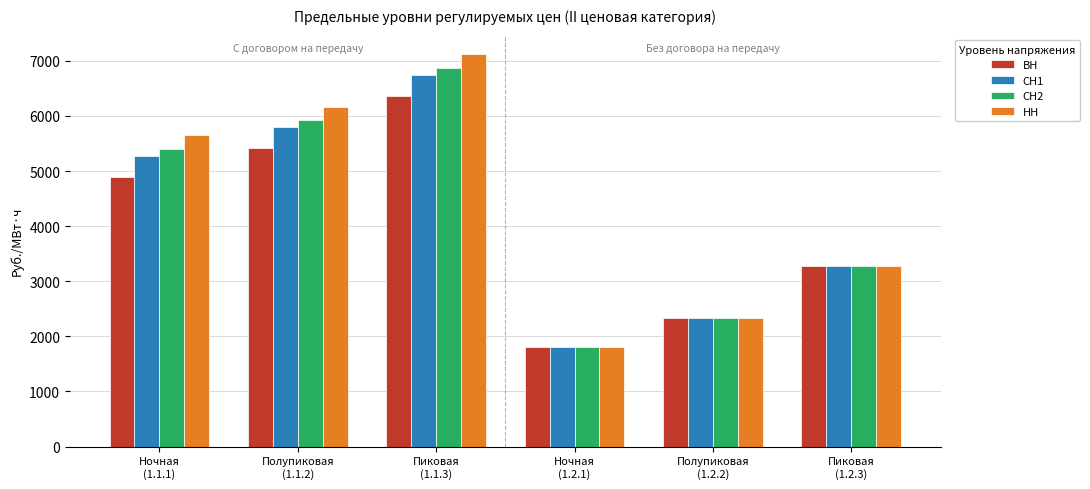

True or false: ВН has a value of 4892.4 at Ночная
(1.1.1).

True